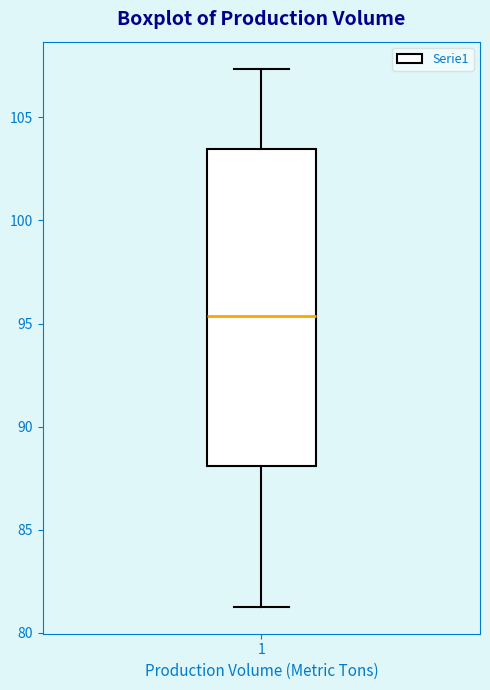

Transcribe this box plot: give where the median line is, the range the box spans, and where the two whiskers end, as read against the y-axis. The values are not printed on the chart, so give them approximately, as read against the axis.

median 95.5, box 88.0 to 103.5, whiskers 81.5 to 107.5